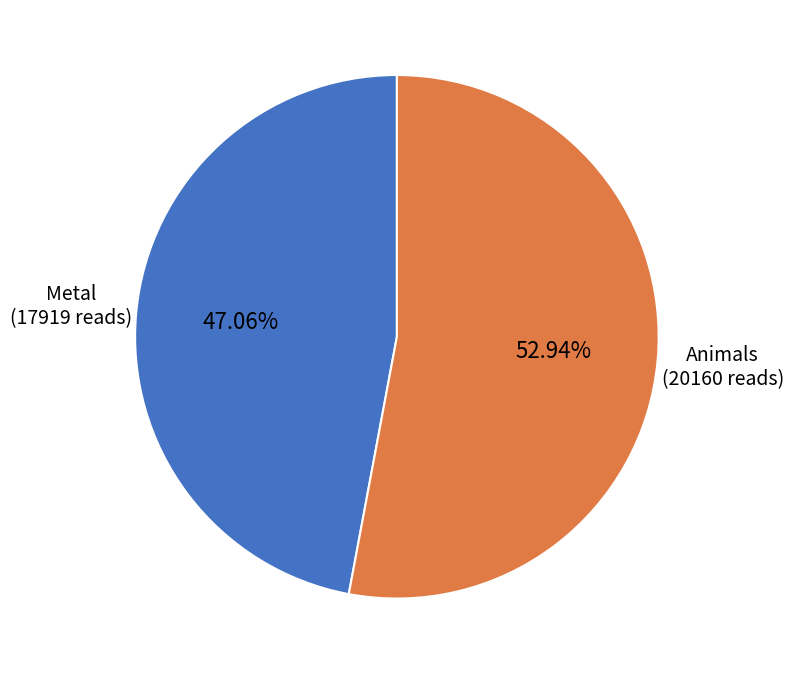

Count the number of slices in the pie.

2